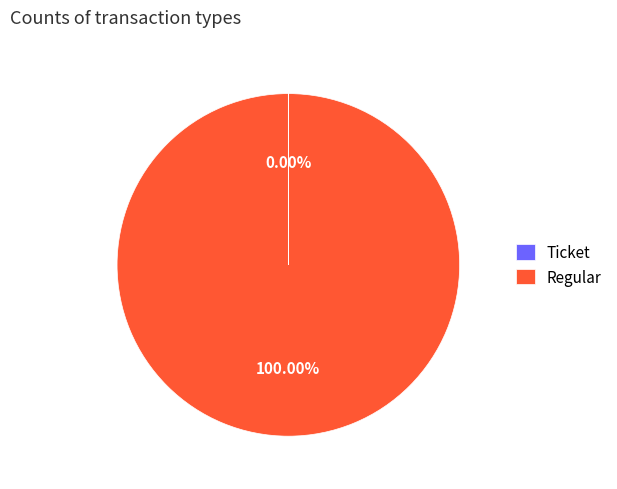

What is the majority slice?

Regular